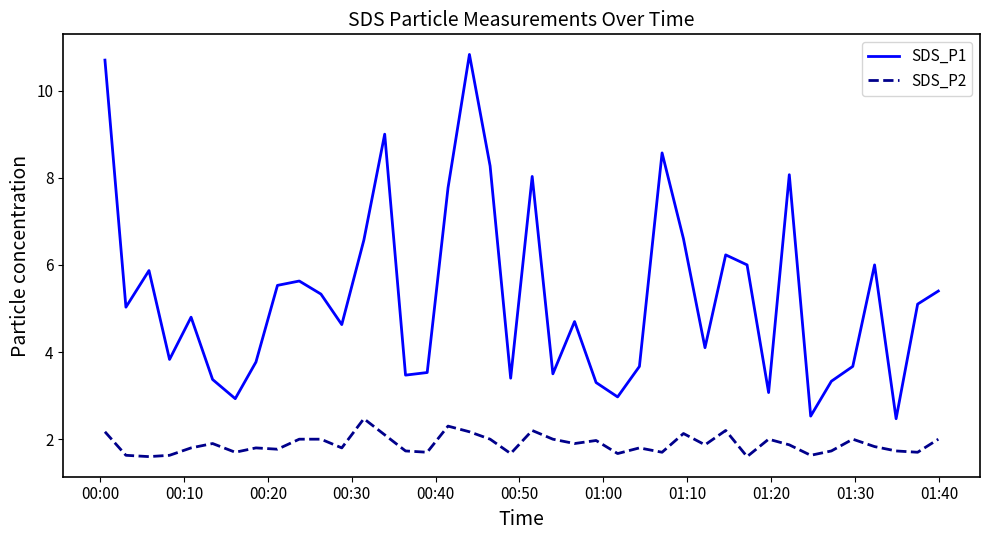

Rank the series by their average value, from highest to lowest.

SDS_P1, SDS_P2